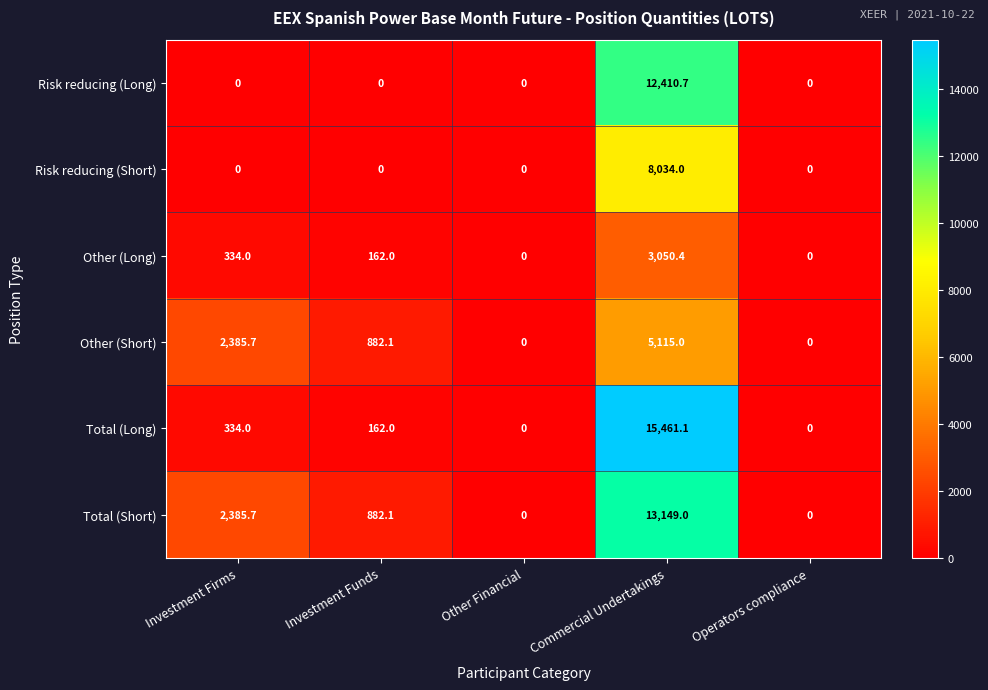

Which series has the largest total across all categories?

Total (Short)